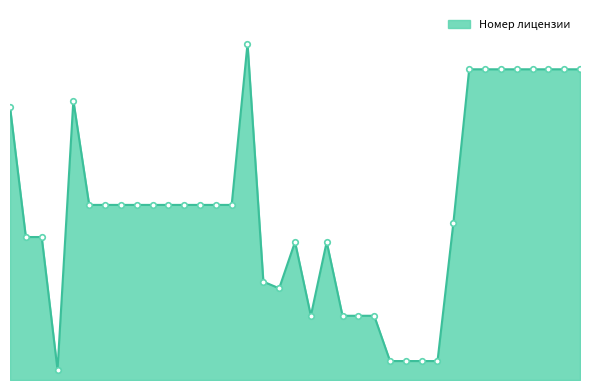

At which label is the value closest to 777?

6